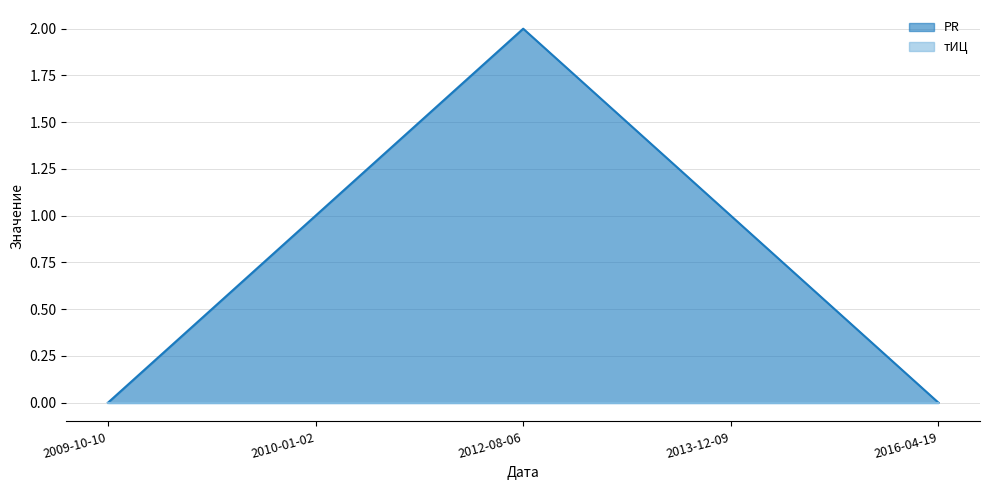

Reading left to right, extract all data points from this chart.

0	1	2	1	0